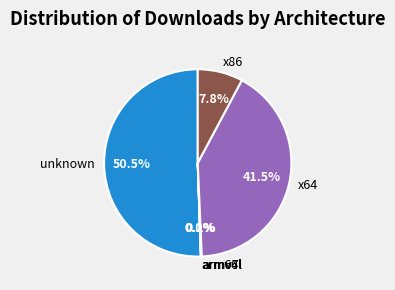

Does unknown represent more than half of the total?

Yes